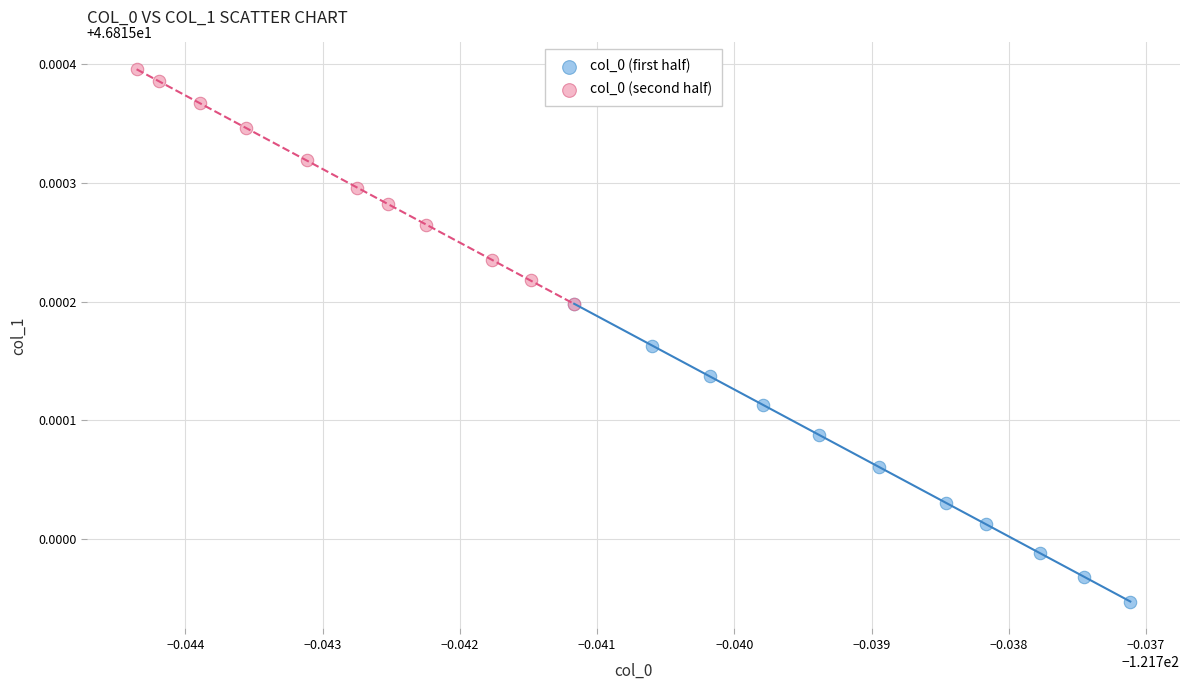

Which series reaches the minimum Y coordinate?

col_0 (first half)